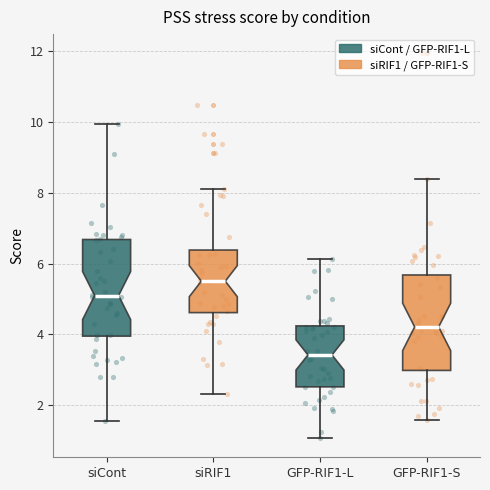

Which box has the highest median line?

siRIF1